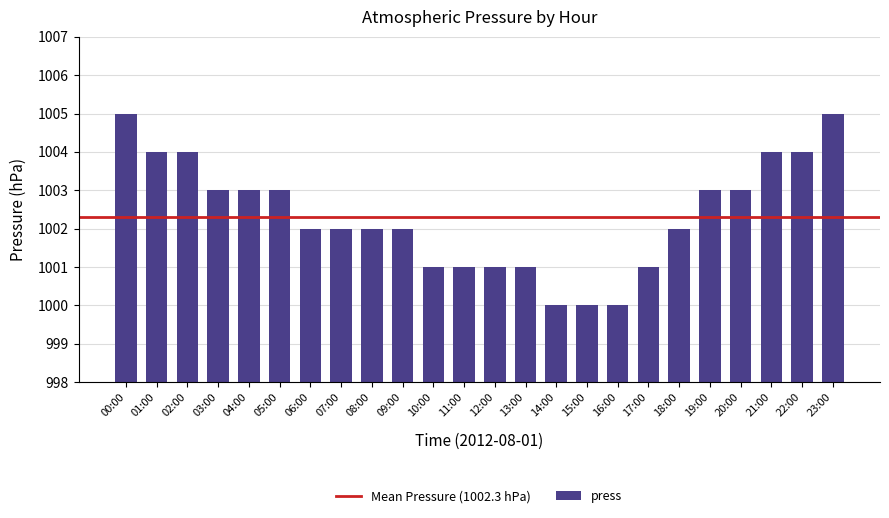

How many categories are shown in the chart?

24